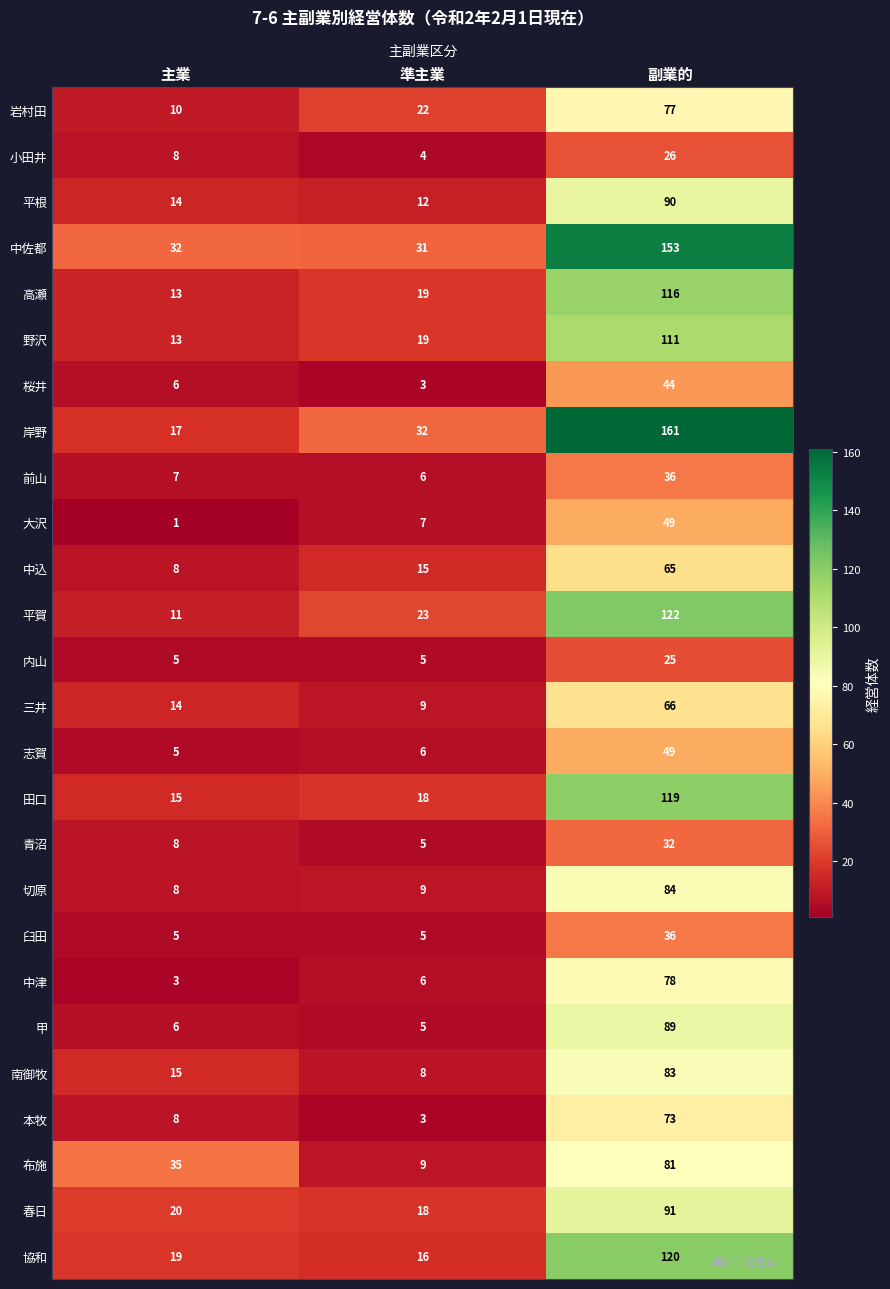

True or false: 青沼 has a value of 5 at 準主業.

True